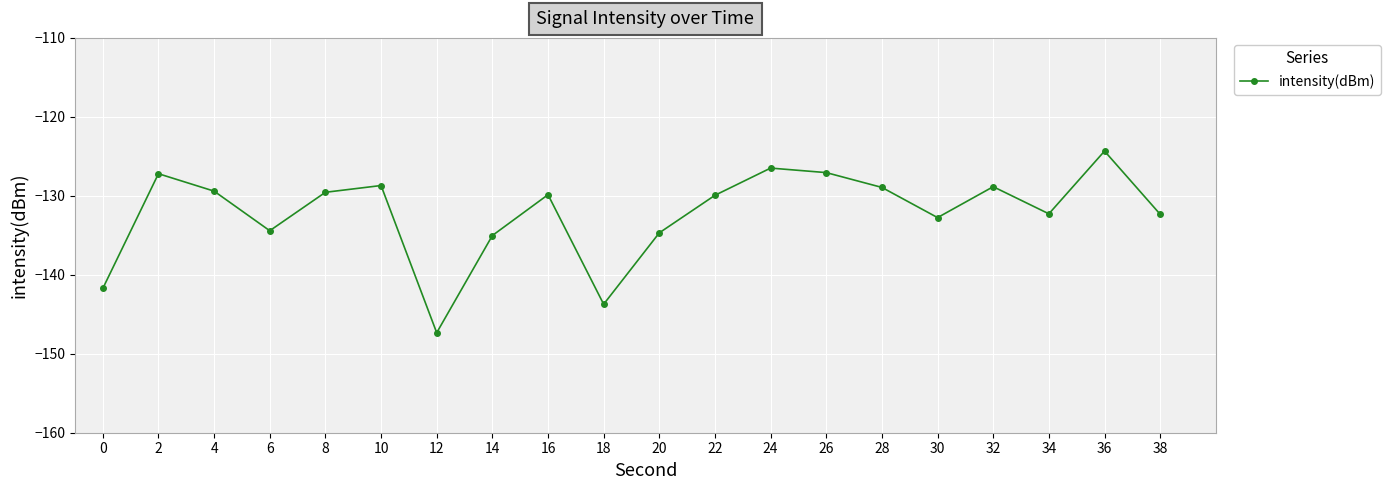

What is the smallest value displayed?

-147.3